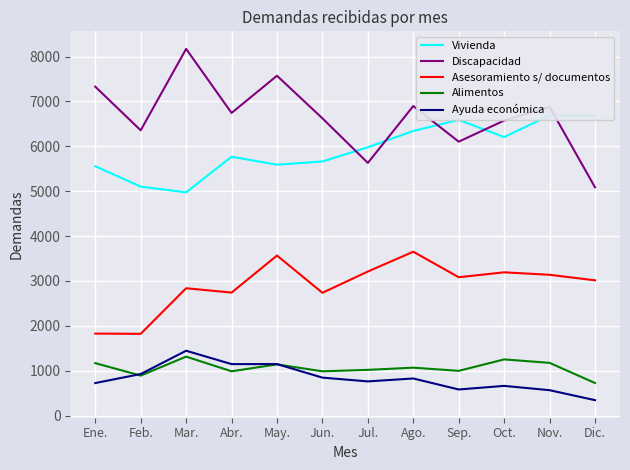

Does the chart display data point markers on the line(s)?

No